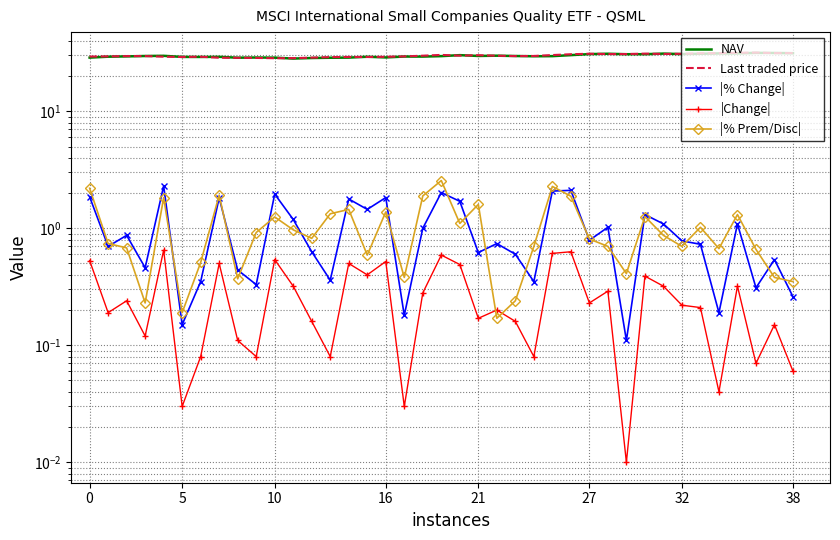

Which label corresponds to the smallest value in the chart?

29